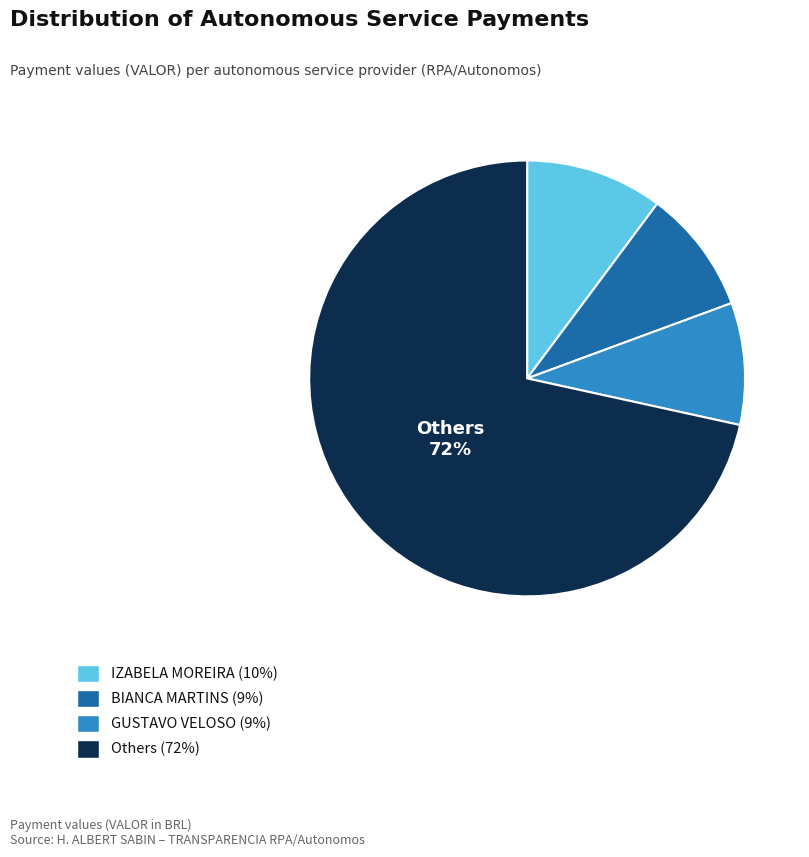

Does any single category account for the majority?

Yes